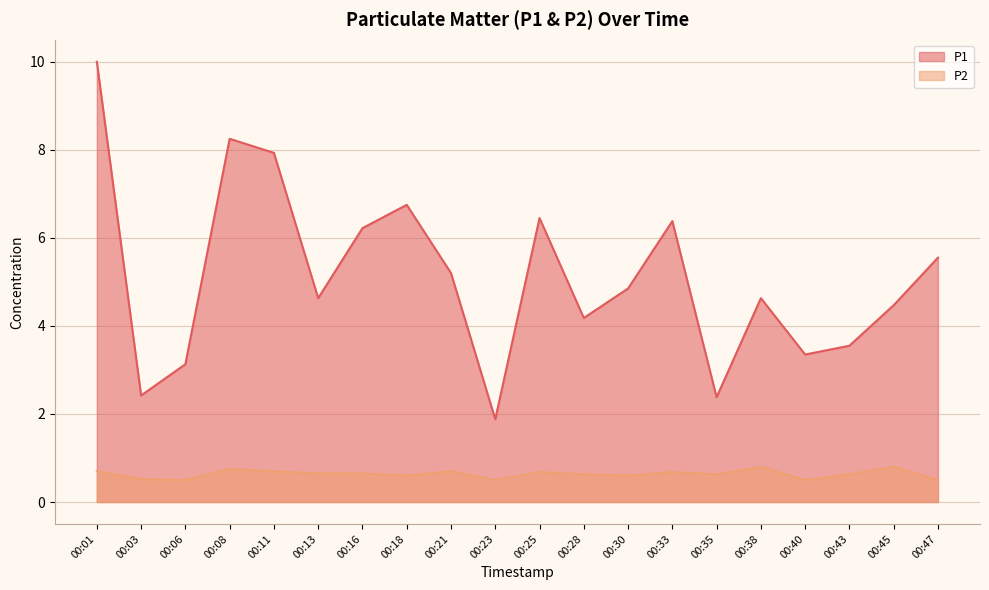

Between 00:30 and 00:40, which series saw the biggest shift?

P1